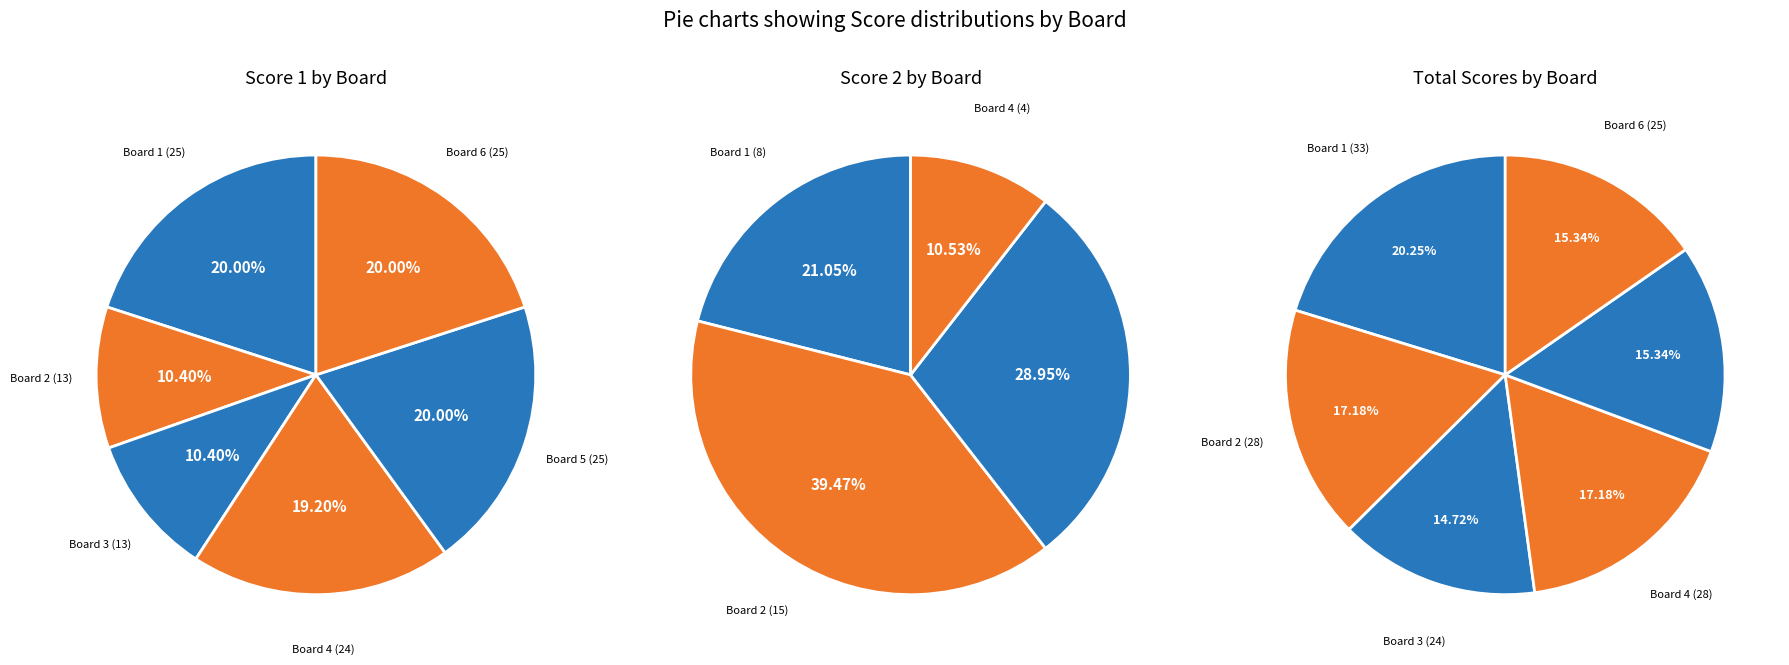

Rank the categories by Score 1 value from highest to lowest.

Board 1, Board 5, Board 6, Board 4, Board 2, Board 3